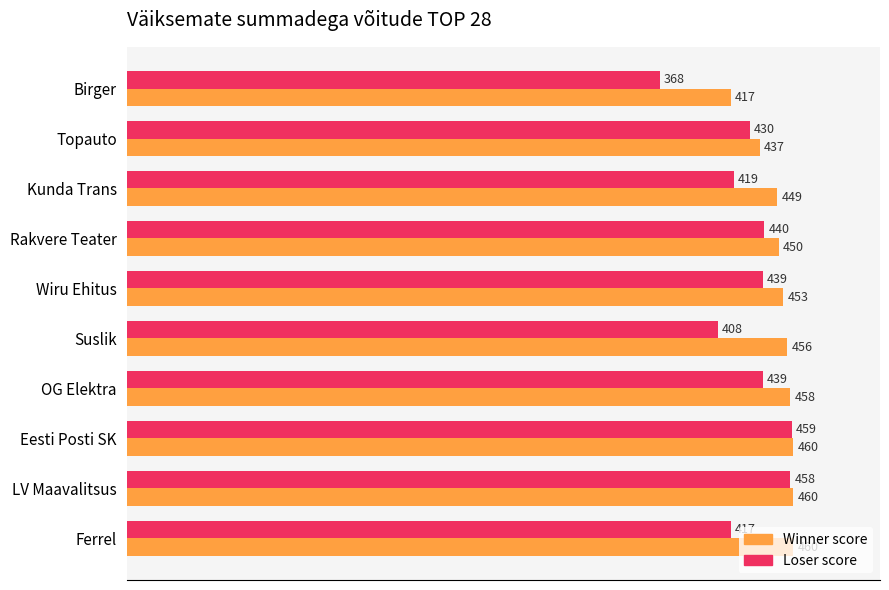

What is the maximum value shown in the chart?

460